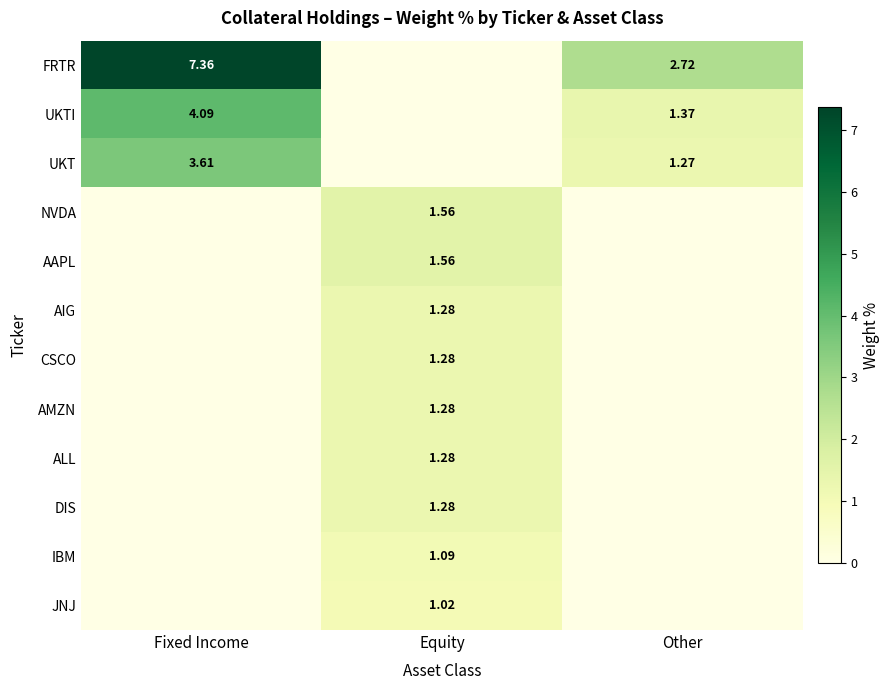

What is the greatest value displayed?

7.4